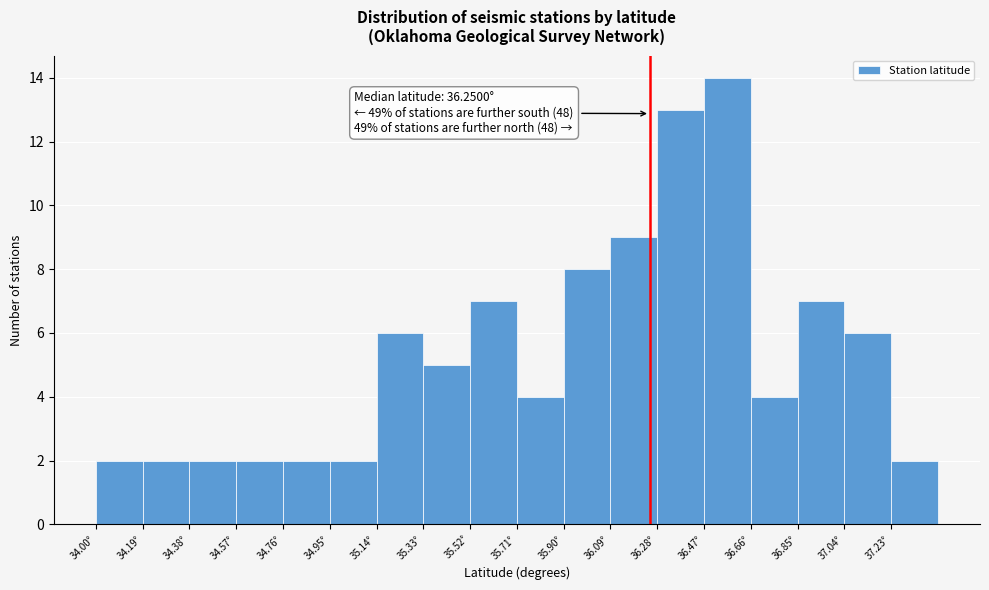

Over which range of the x-axis is the bar tallest?

36.47 to 36.66